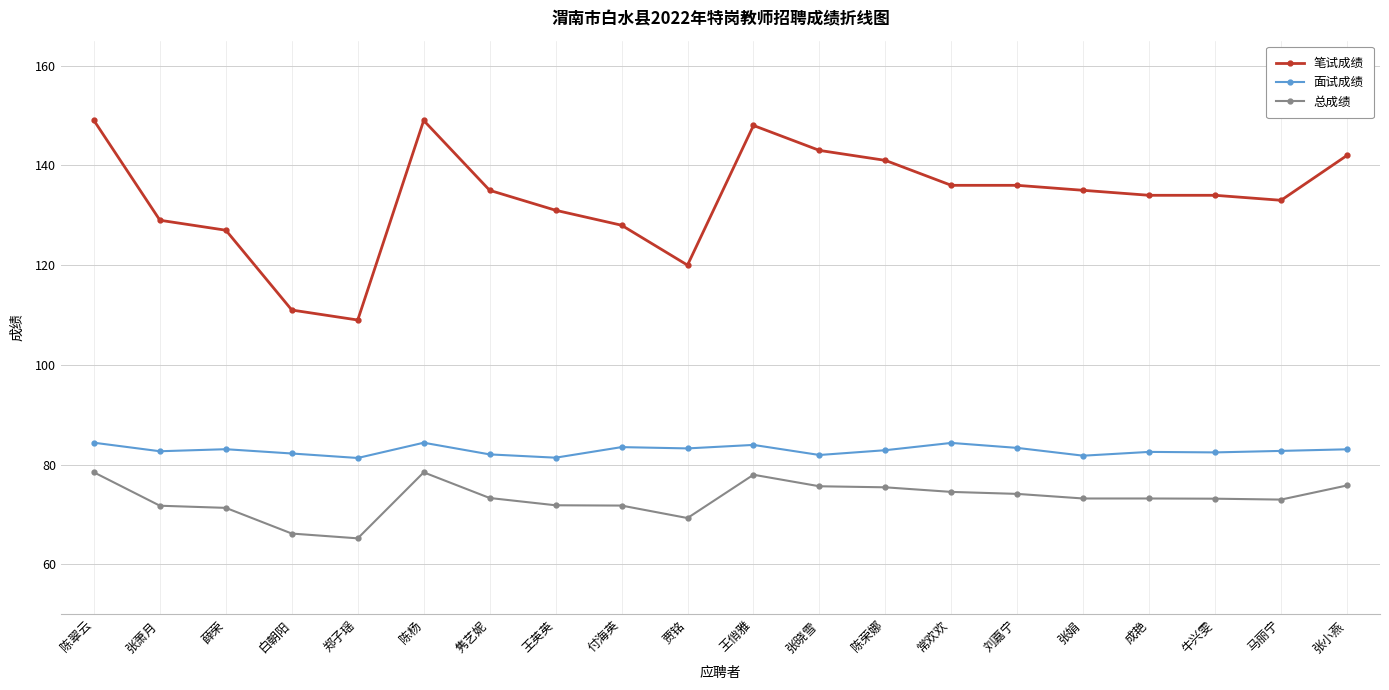

True or false: 笔试成绩 and 总成绩 cross at least once.

False